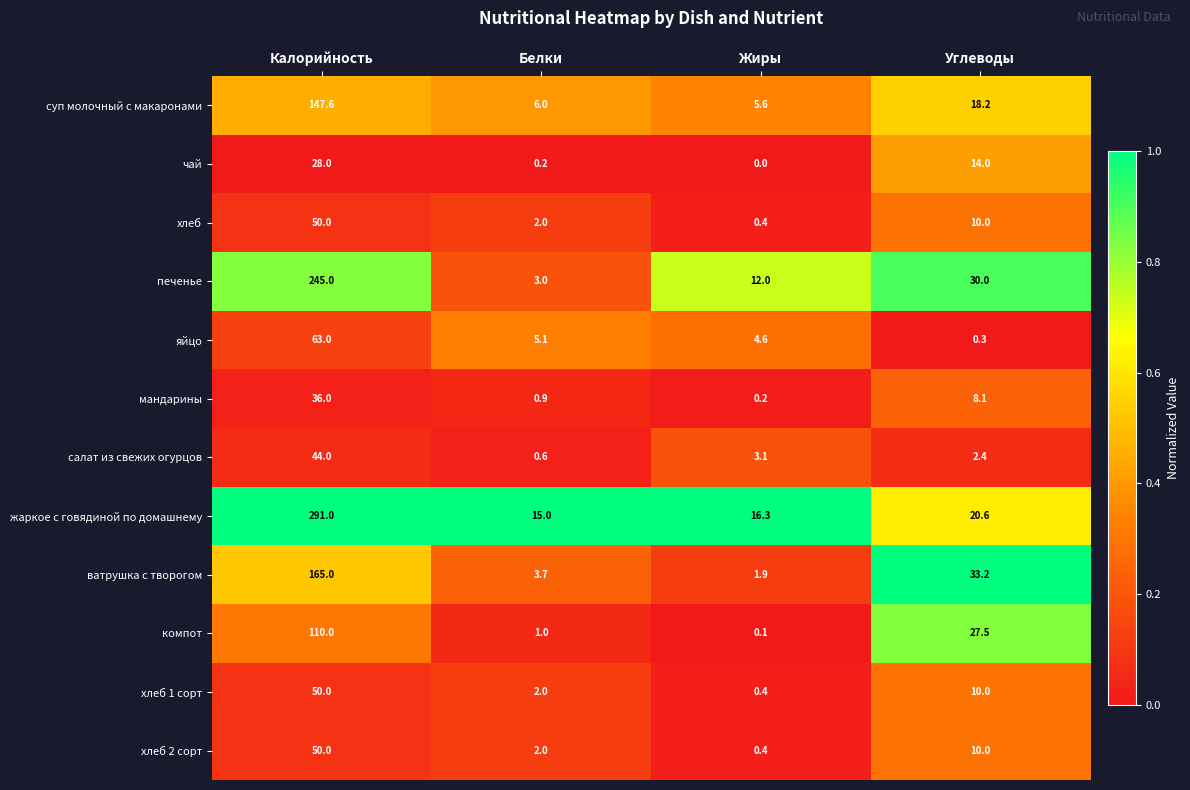

Rank the categories by ватрушка с творогом value from lowest to highest.

Жиры, Белки, Углеводы, Калорийность